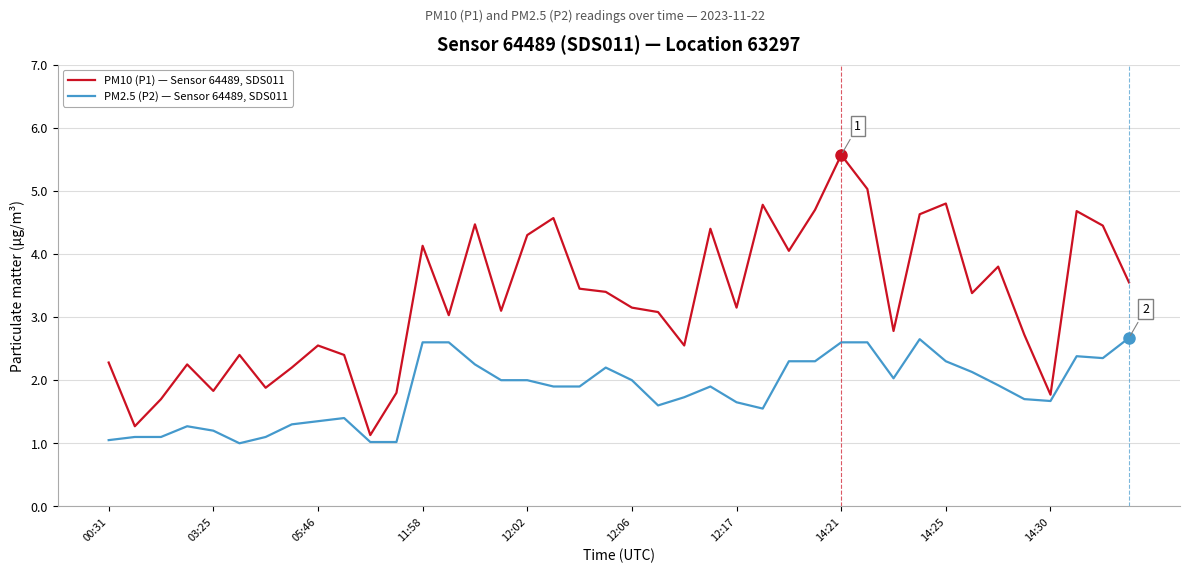

What is the difference between the maximum and minimum values in the PM2.5 (P2) — Sensor 64489, SDS011 series?

1.7